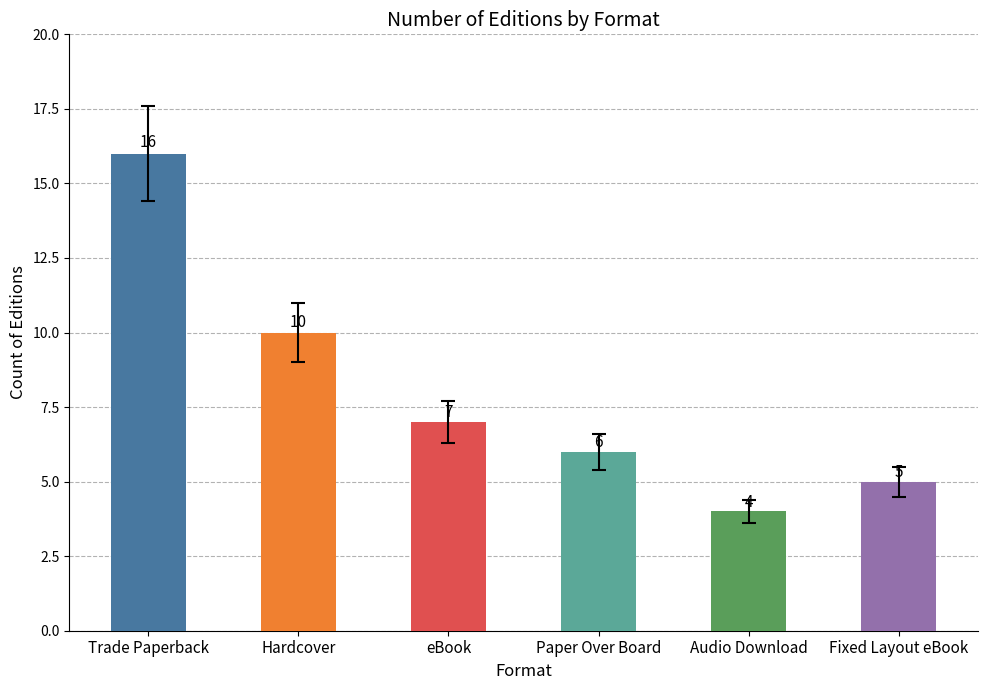

What is the sum of all values?

48